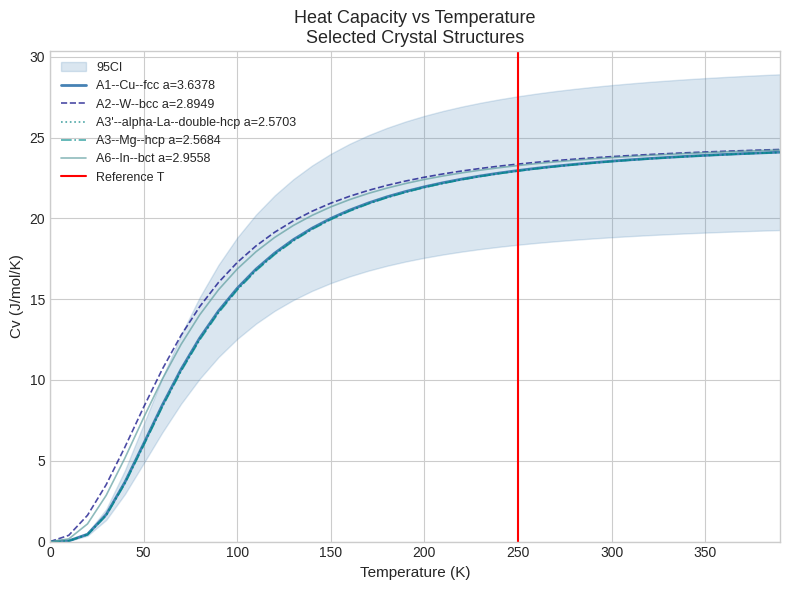

Is it true that A3--Mg--hcp a=2.5684 equals 19.9 at 150?

True